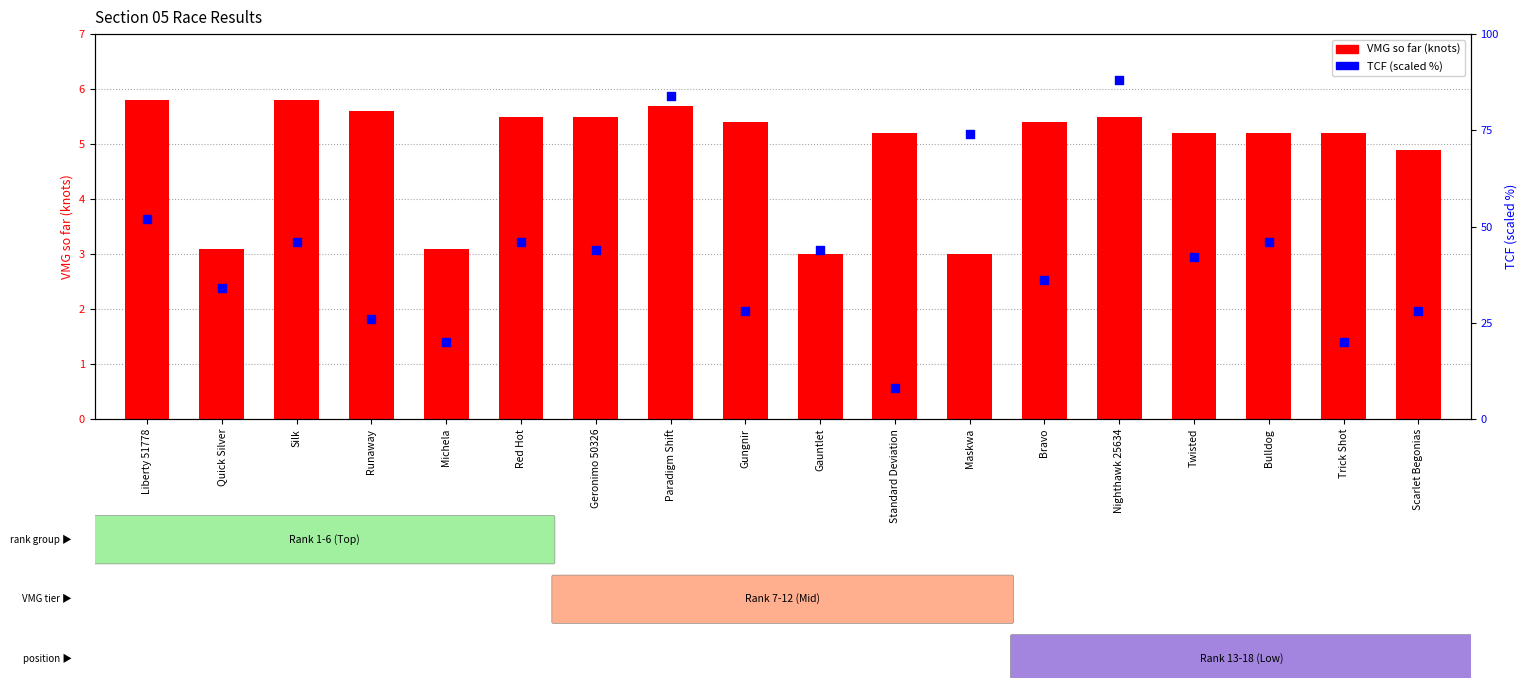

Is the value of TCF (scaled) at Bravo greater than the value of VMG so far (knots) at Twisted?

Yes